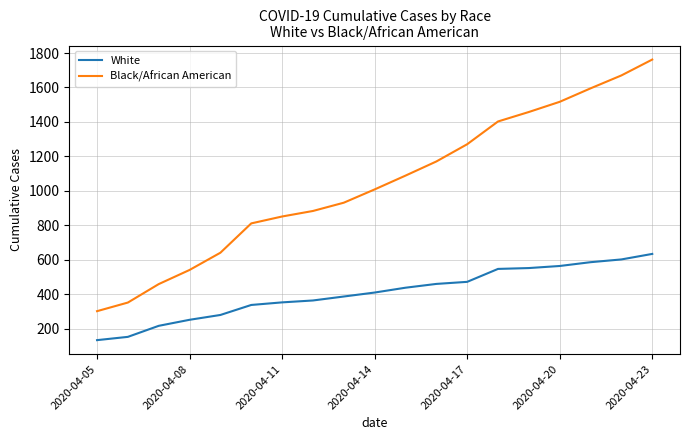

Rank the series by their maximum value, from lowest to highest.

White, Black/African American